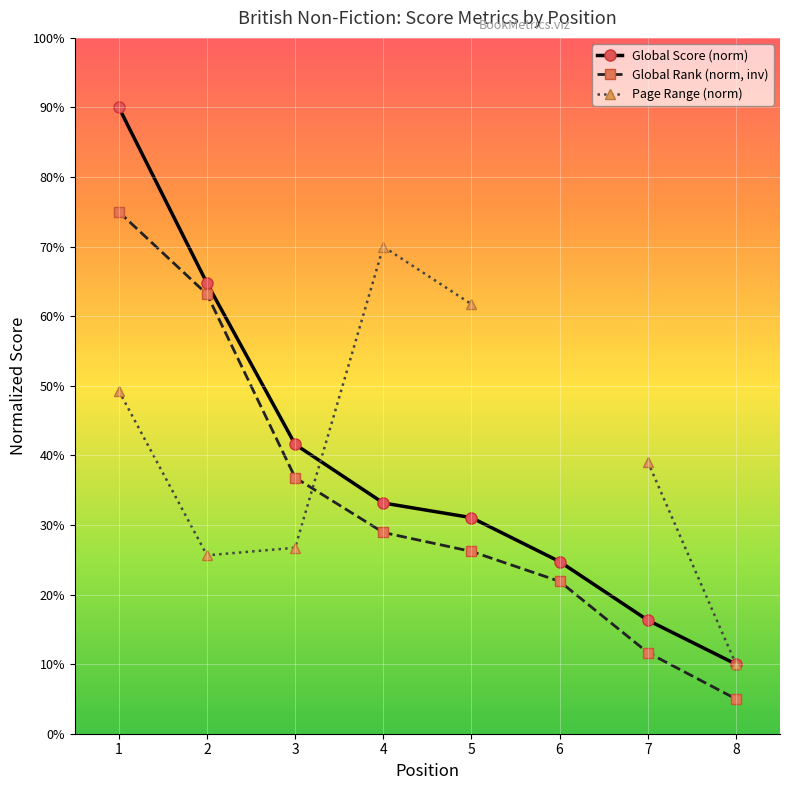

What are all the series names shown in the legend?

Global Score (norm), Global Rank (norm, inv), Page Range (norm)